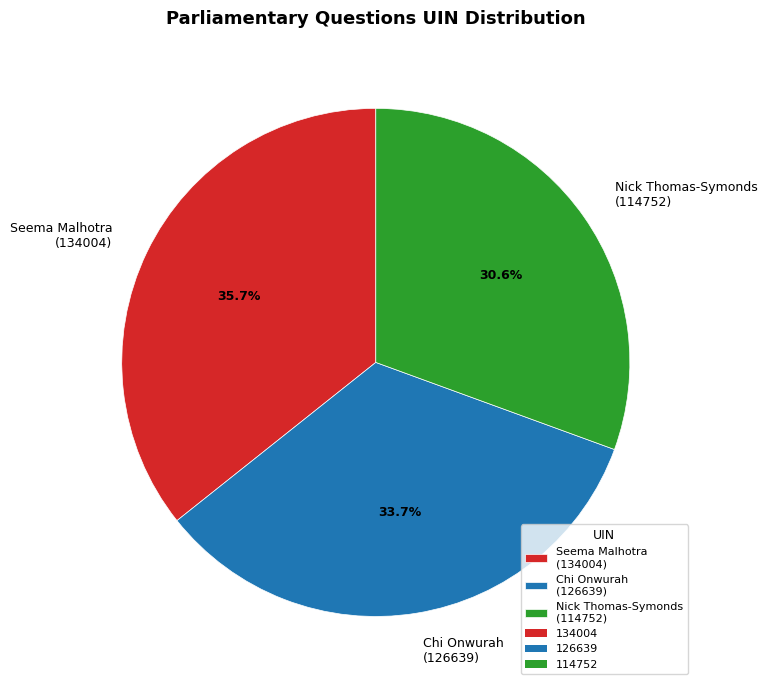

Count the number of slices in the pie.

3